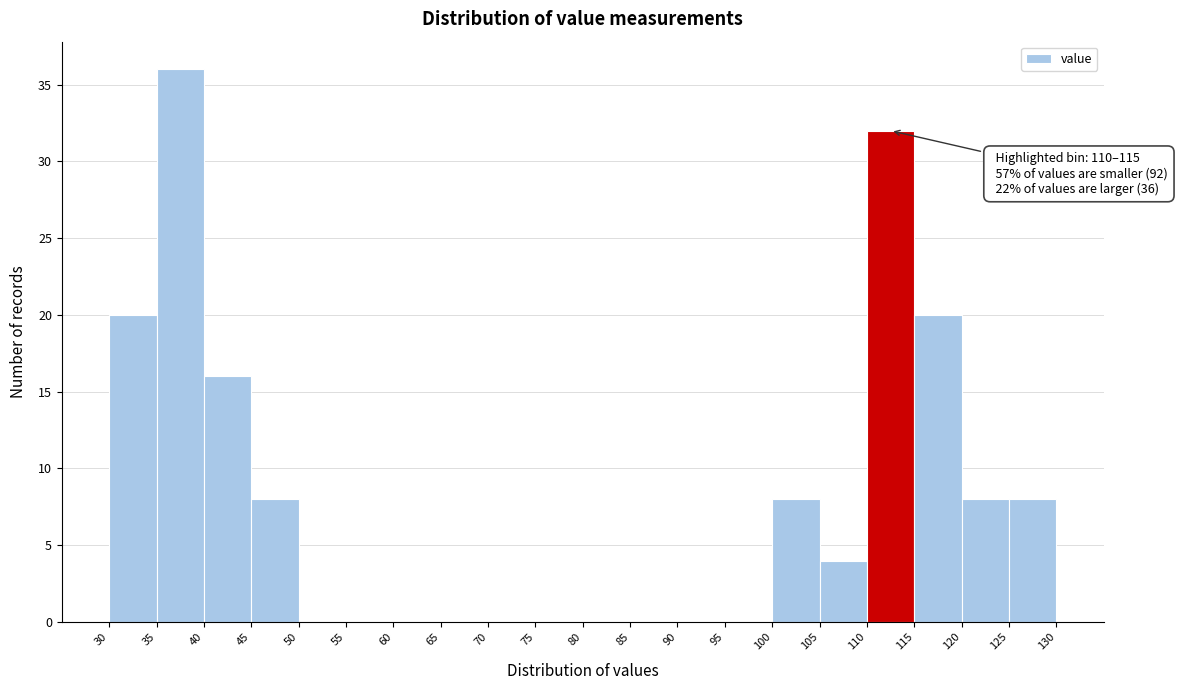

Over which range of the x-axis is the bar tallest?

35 to 40